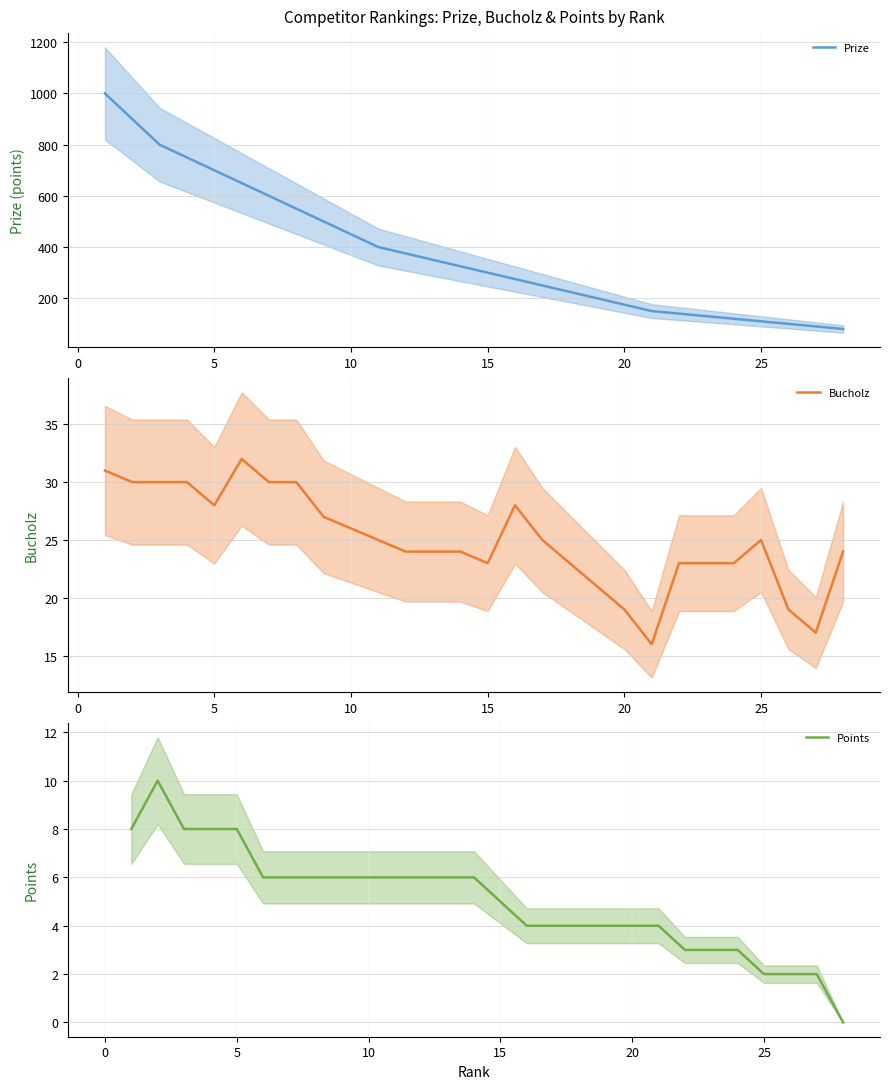

What is the maximum value shown in the chart?

1000